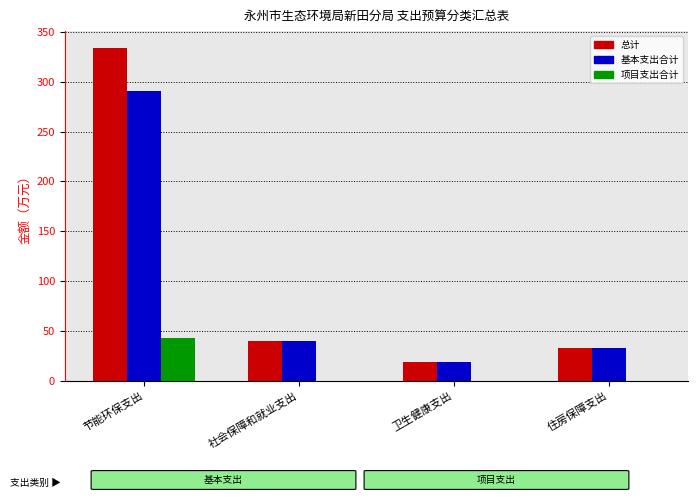

At which category is the sum across all series the highest?

节能环保支出